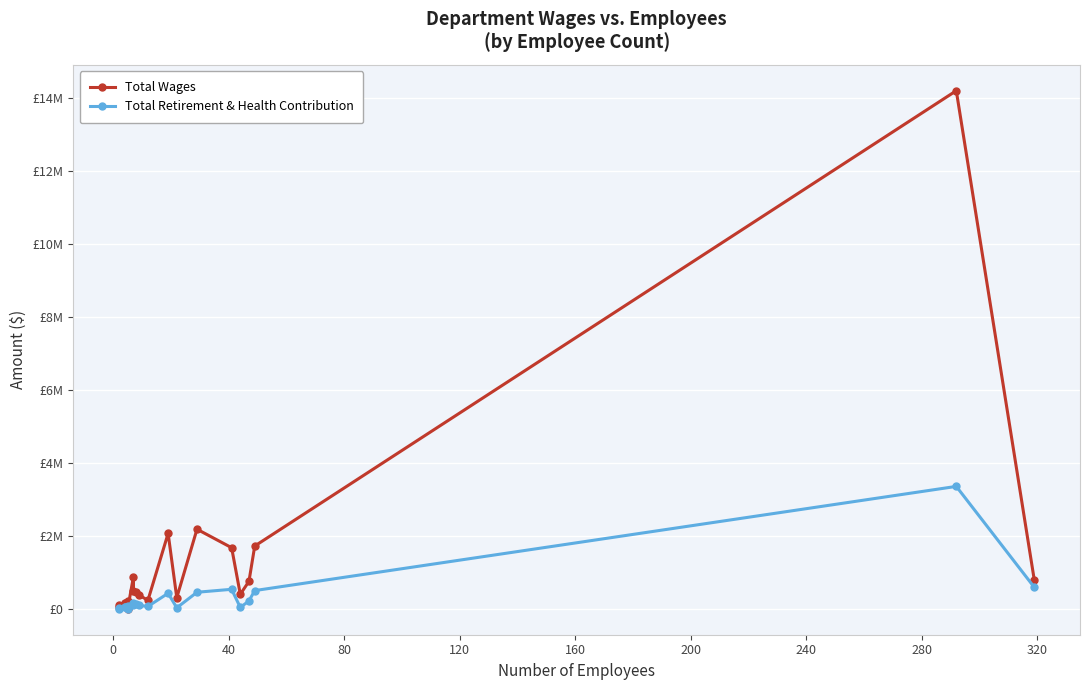

What position from the left is 160?

6